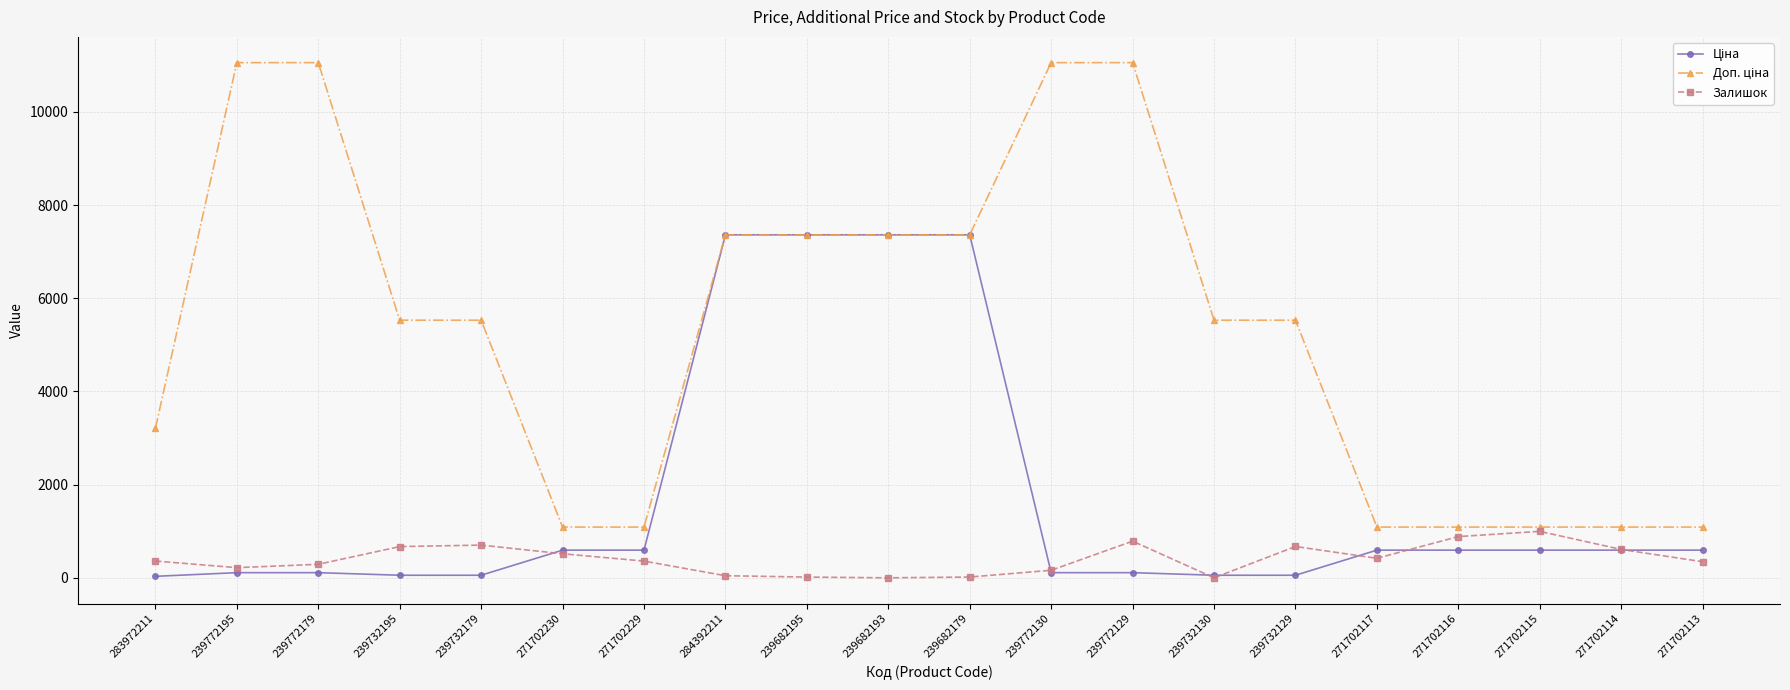

What is the spread (max minus min) of values at 271702230?

572.8